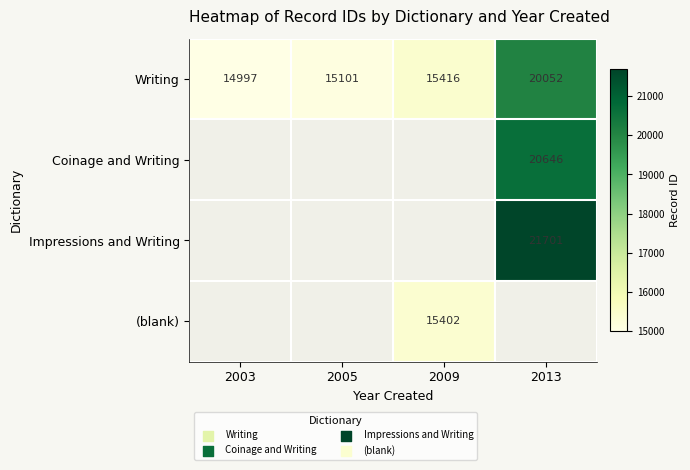

Which category has the lowest value in the Writing series?

2003